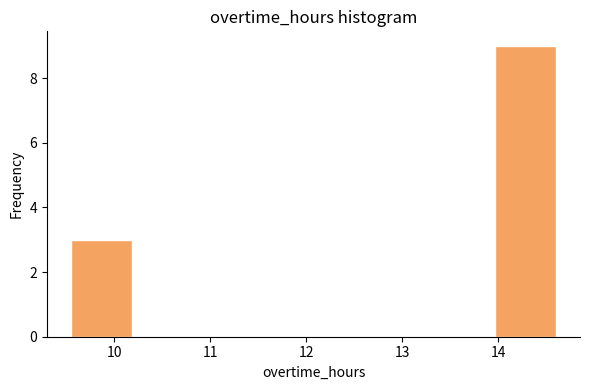

Reading left to right, list every bar in this chart as the range it spans on the x-axis followed by its height. Neither the bar edges nor the heights are printed on the chart, so give them approximately, as read against the axes.

9.6 to 10.2: 3
10.2 to 10.8: 0
10.8 to 11.4: 0
11.4 to 12.1: 0
12.1 to 12.7: 0
12.7 to 13.3: 0
13.3 to 14.0: 0
14.0 to 14.6: 9